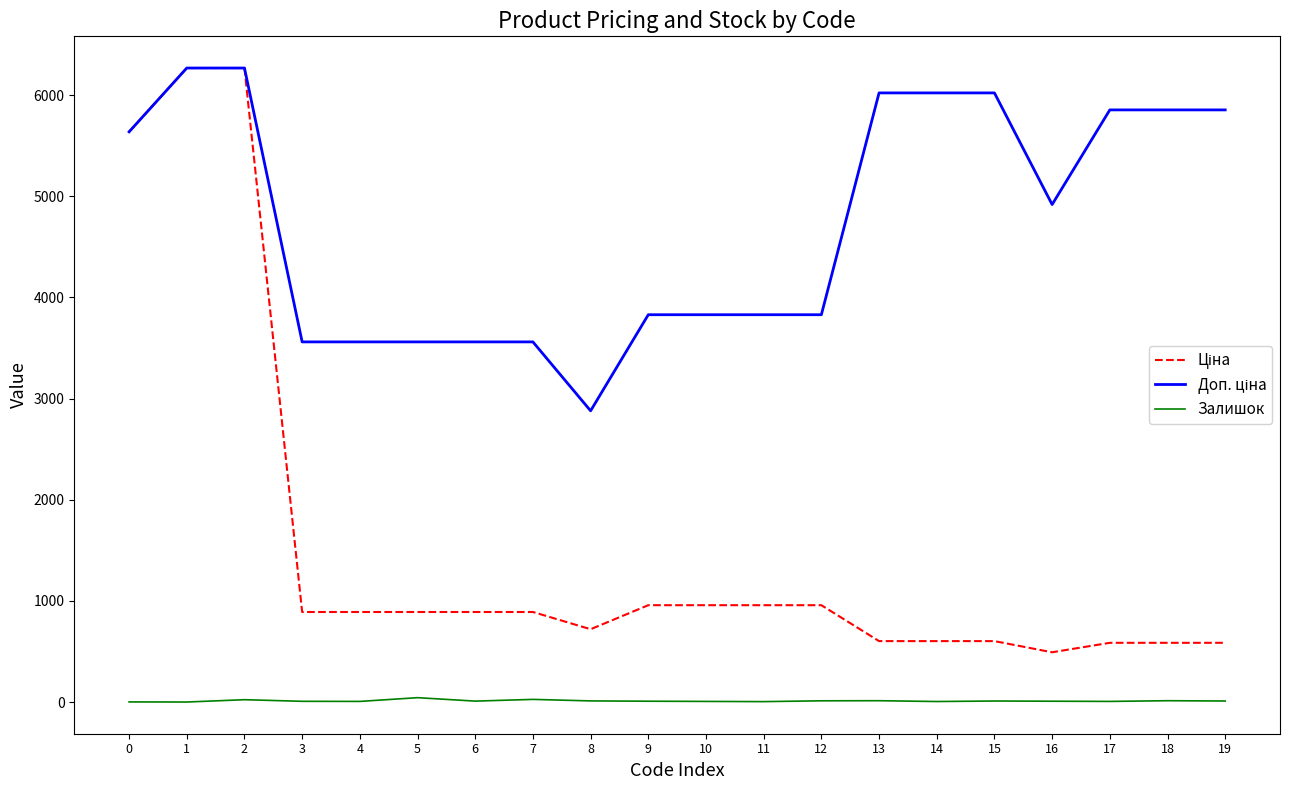

True or false: Залишок has more than 2 interior local peaks.

True